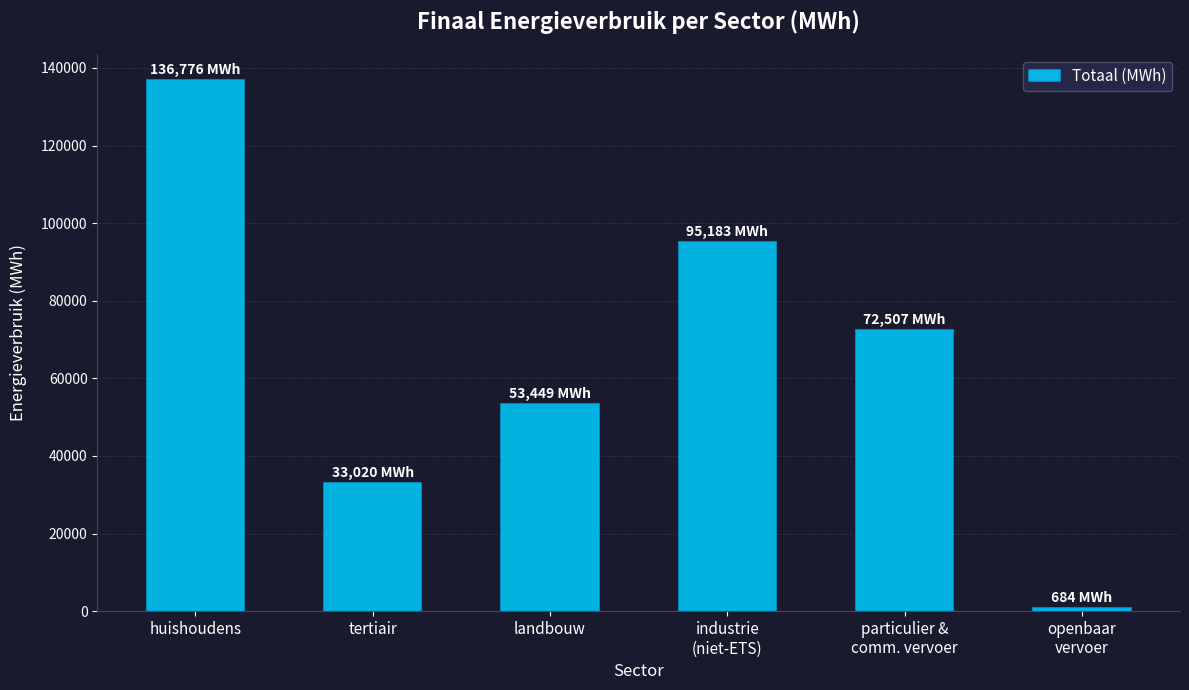

Reading left to right, what are all the values shown in this chart?

huishoudens=136776.1	tertiair=33020.0	landbouw=53449.3	industrie
(niet-ETS)=95183.1	particulier &
comm. vervoer=72506.6	openbaar
vervoer=683.7